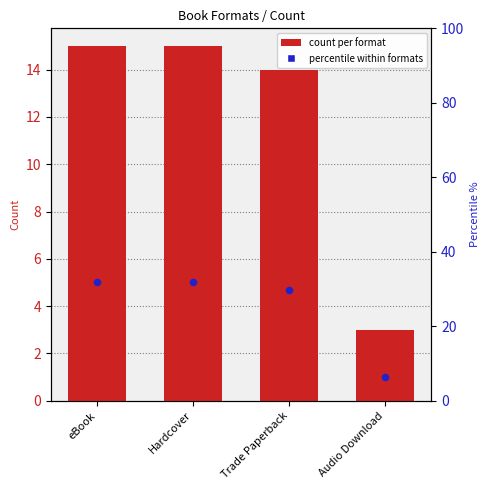

Is the value of count per format at eBook greater than the value of percentile within formats at Audio Download?

Yes